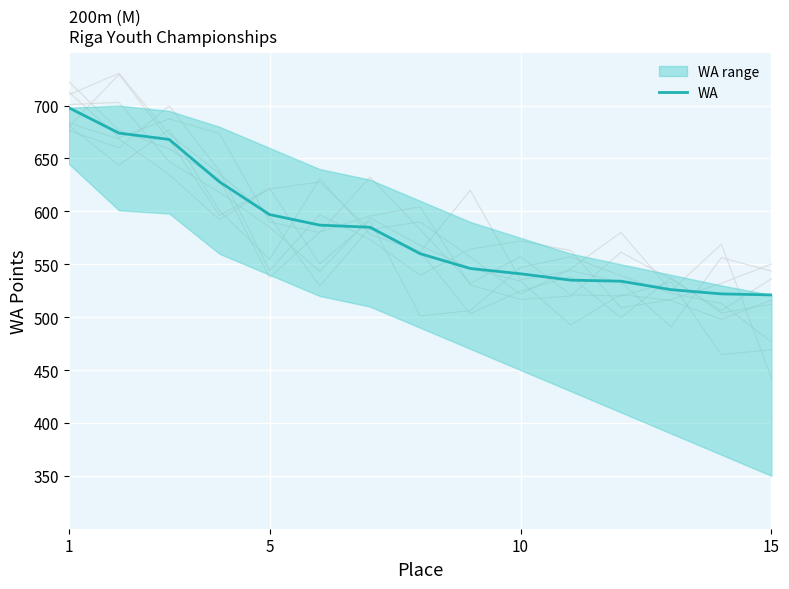

What is the value of the 8th point from the left?

560